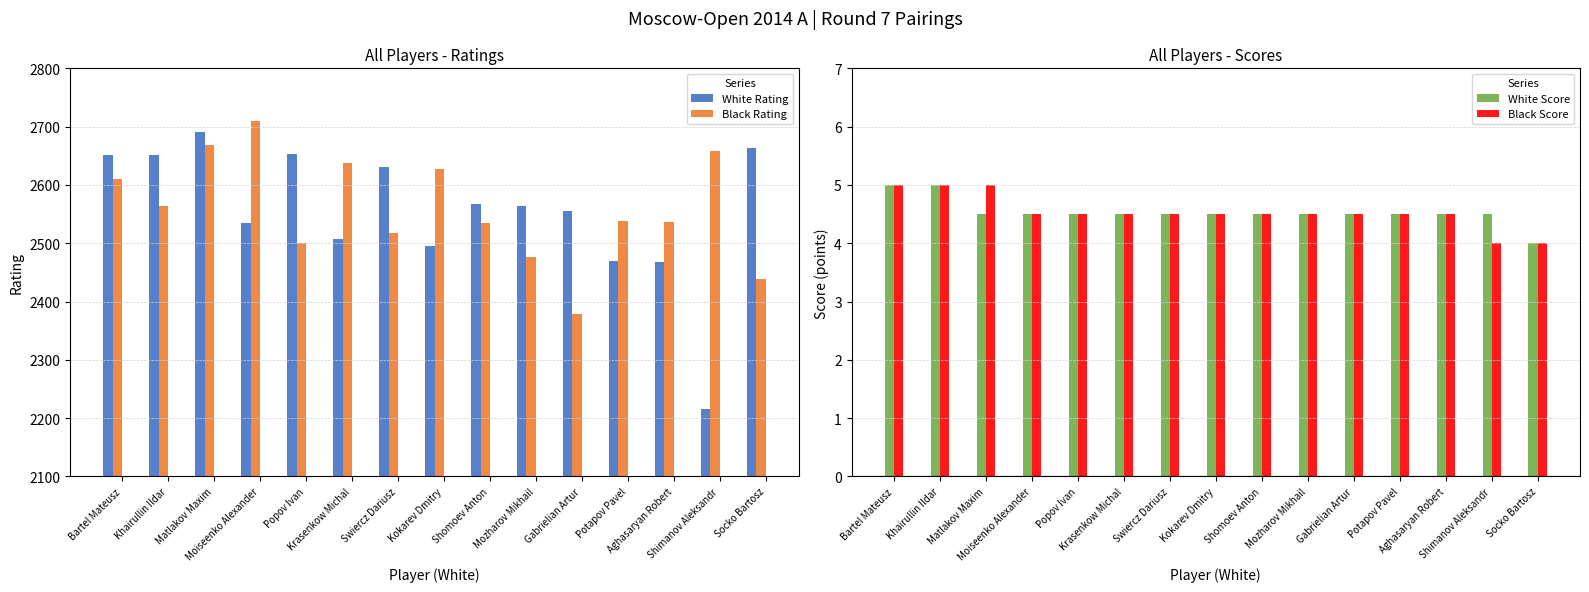

What is the difference between the White Rating values at Popov Ivan and Gabrielian Artur?

98